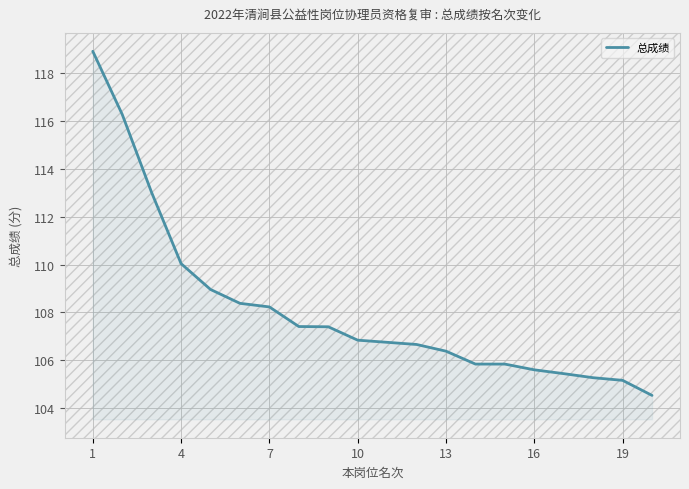

What is the greatest value displayed?

118.9